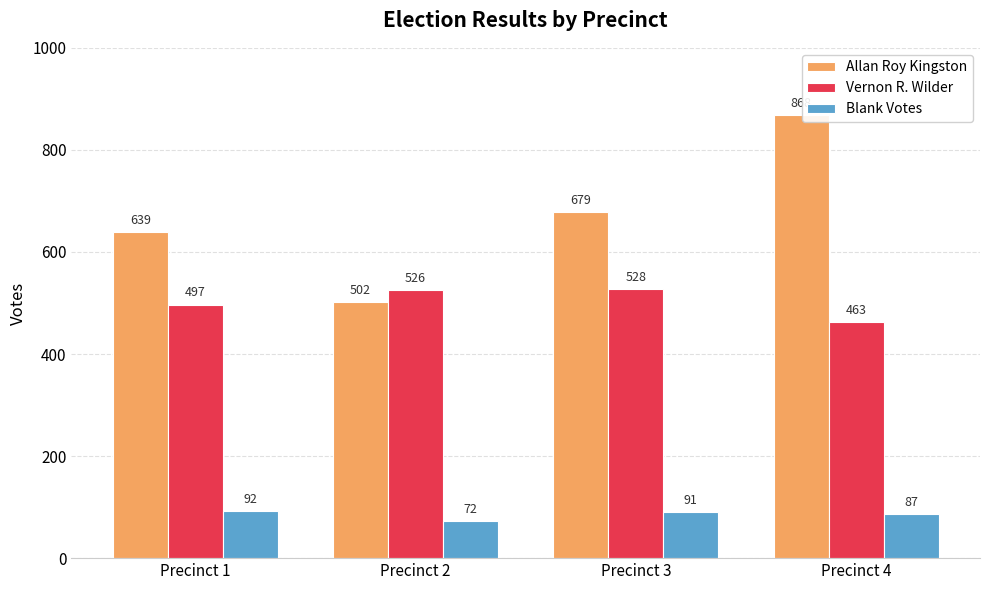

What is the difference between the second highest and second lowest values in the Allan Roy Kingston series?

40